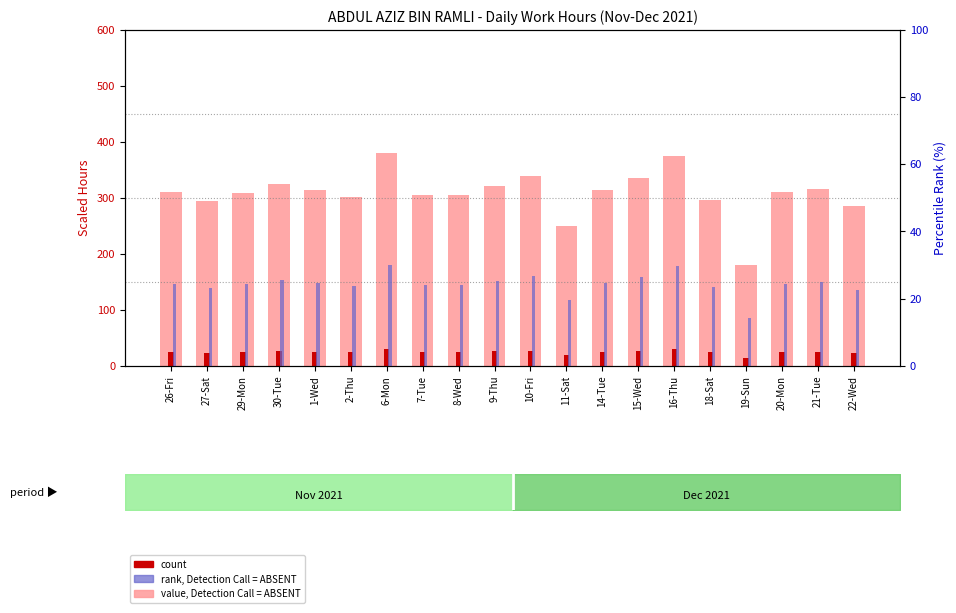

How many data points in count are above 24?

15